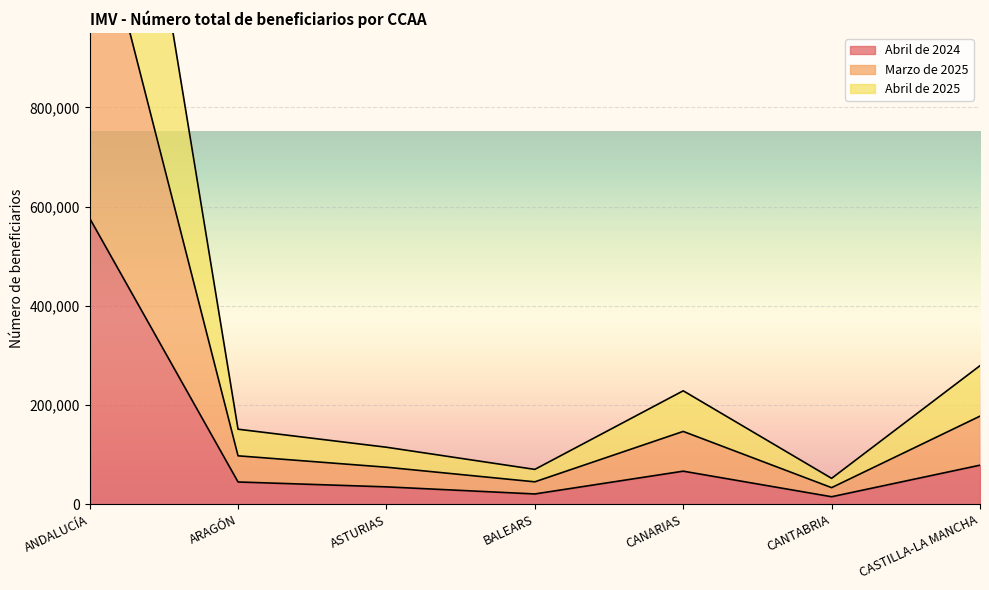

Which series has the largest range (max minus min)?

Marzo de 2025